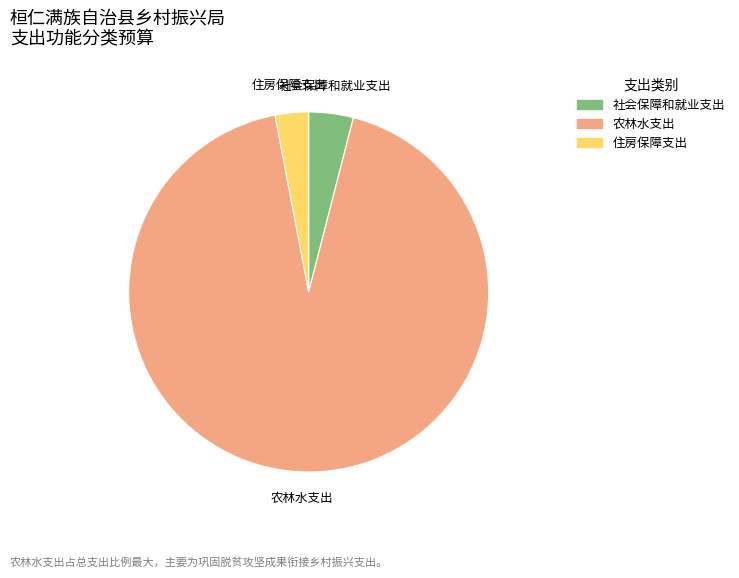

Approximately how many times larger is the value at 农林水支出 compared to 社会保障和就业支出?

23.2